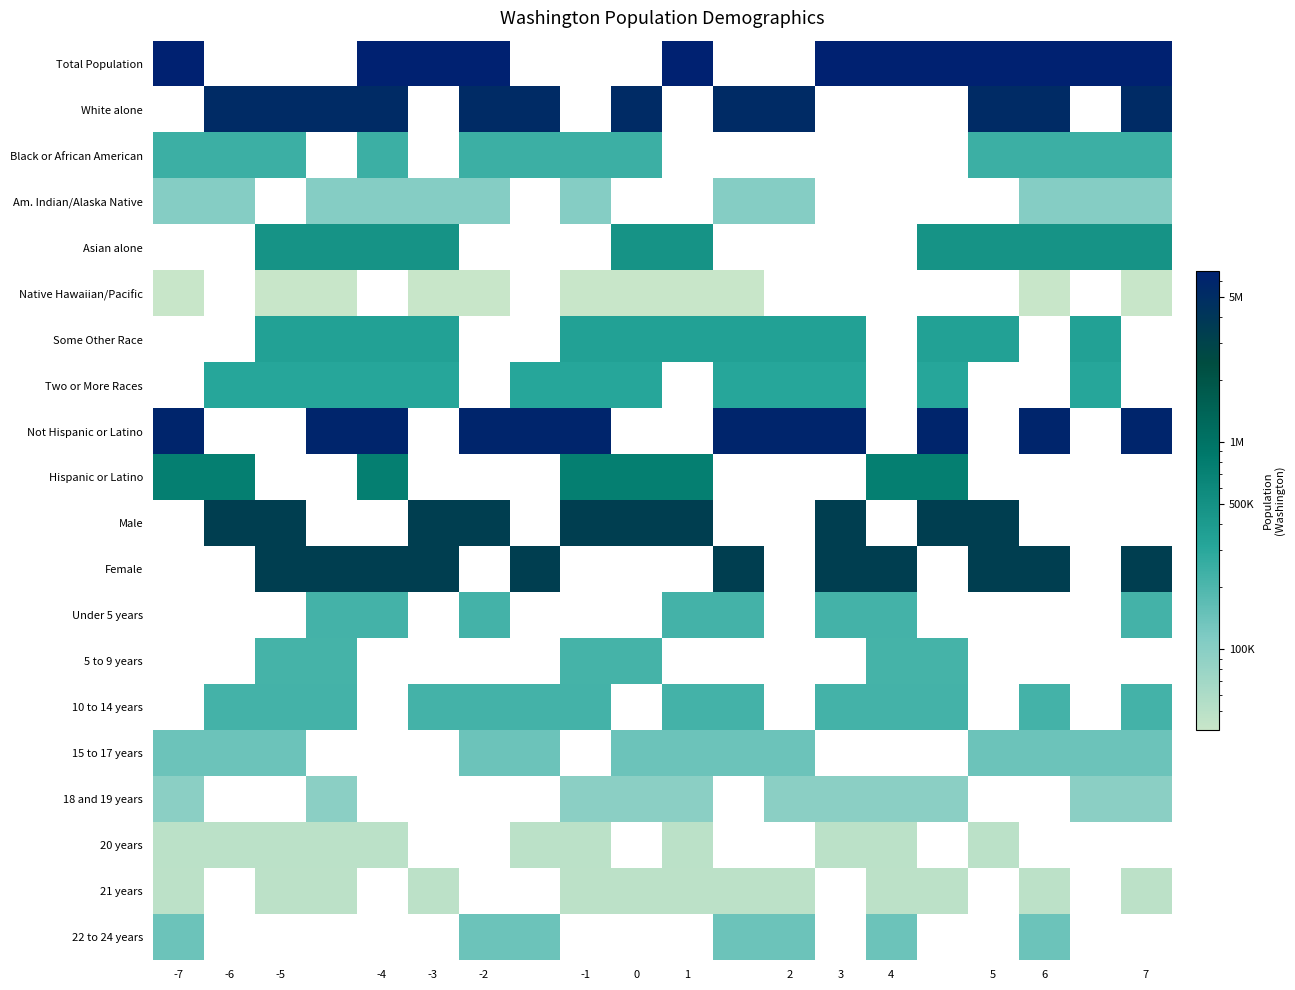

What is the minimum value for Native Hawaiian/Pacific?

40475.0